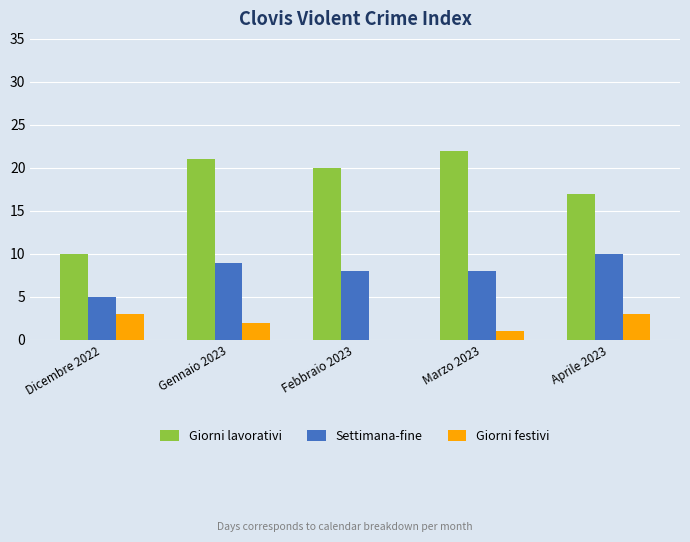

Is it true that Giorni lavorativi equals 21 at Gennaio 2023?

True